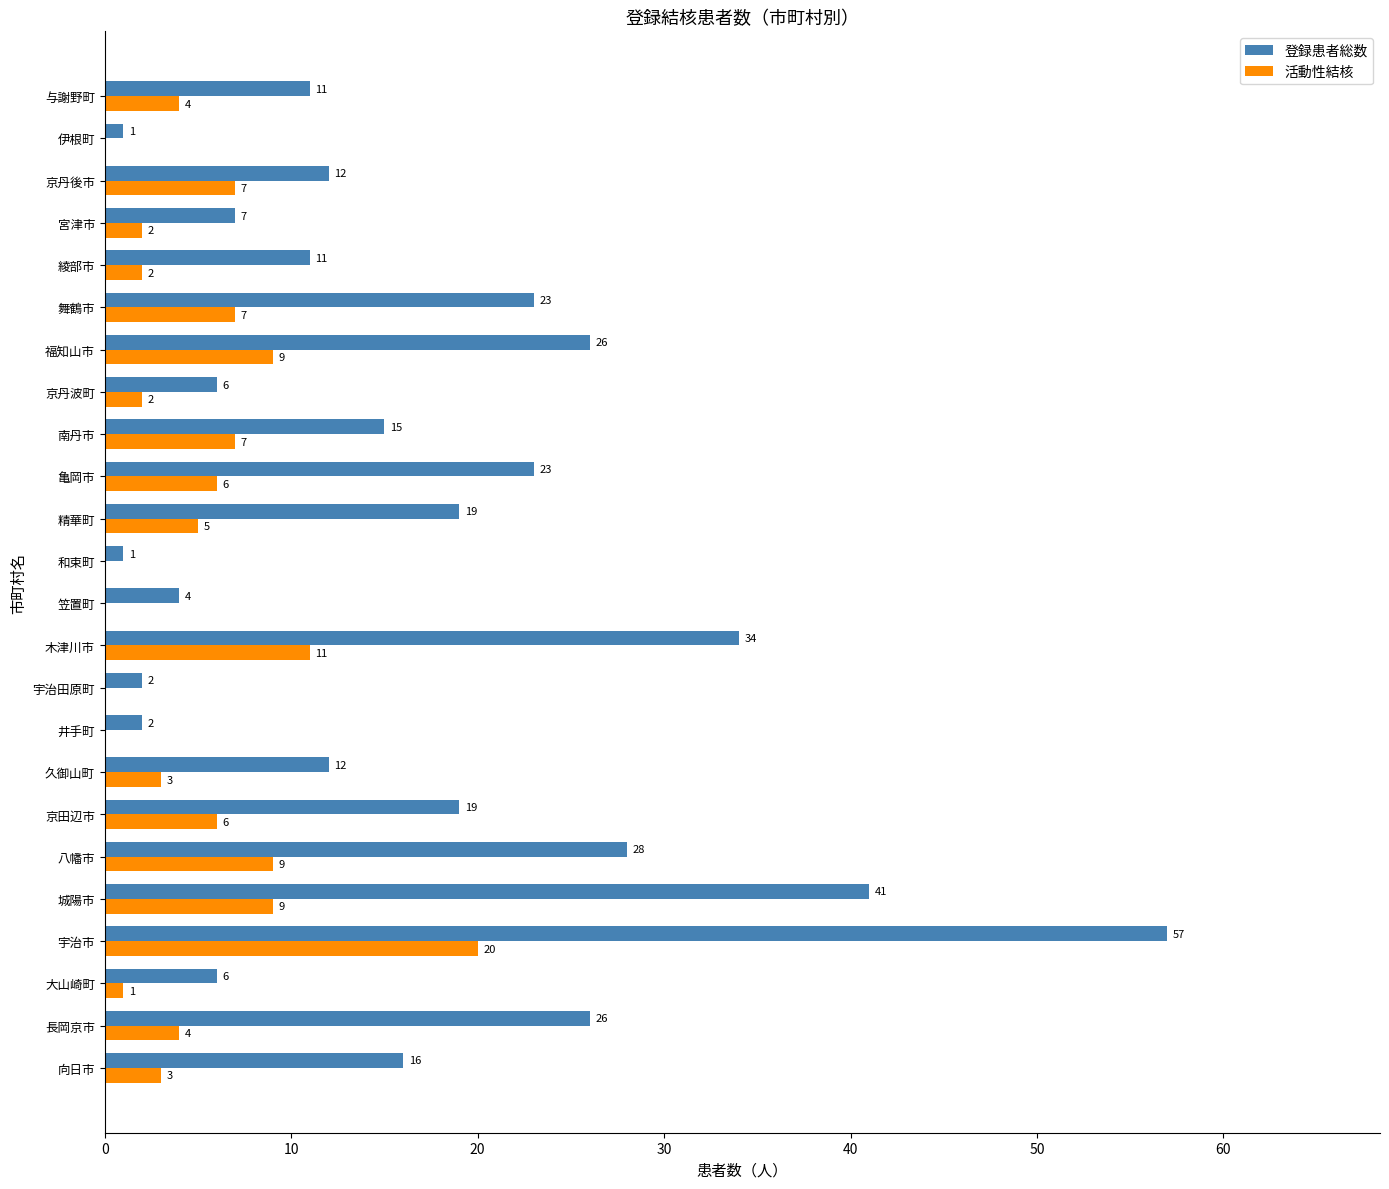

Which series changed the most between 長岡京市 and 井手町?

登録患者総数